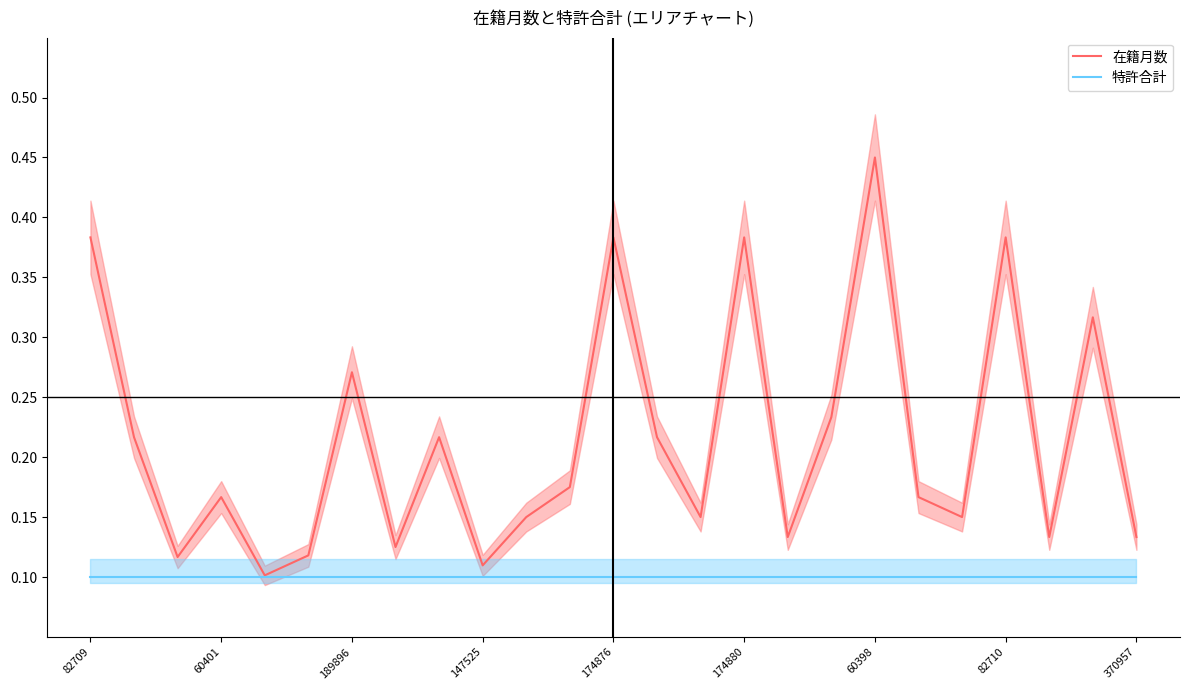

True or false: 在籍月数 has more than 2 points higher than both neighbors.

True